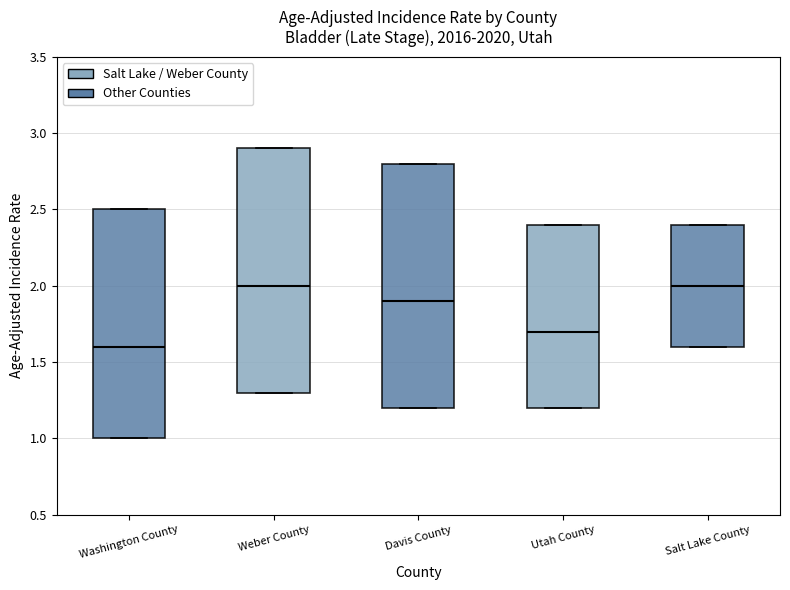

Reading left to right, transcribe this box plot: for each box, give where its median line is, the range the box spans, and where its two whiskers end, as read against the y-axis. The values are not printed on the chart, so give them approximately, as read against the axis.

Washington County: median 1.6, box 1.0 to 2.5, whiskers 1.0 to 2.5
Weber County: median 2.0, box 1.3 to 2.9, whiskers 1.3 to 2.9
Davis County: median 1.9, box 1.2 to 2.8, whiskers 1.2 to 2.8
Utah County: median 1.7, box 1.2 to 2.4, whiskers 1.2 to 2.4
Salt Lake County: median 2.0, box 1.6 to 2.4, whiskers 1.6 to 2.4